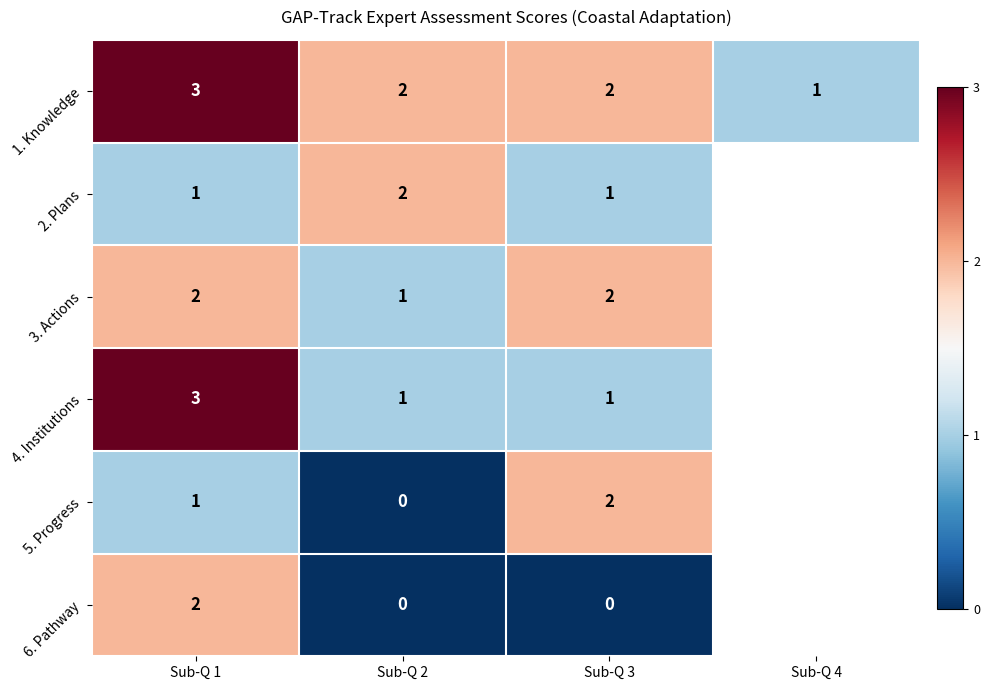

The 5. Progress series shows 0.4 at Sub-Q 1. True or false?

False